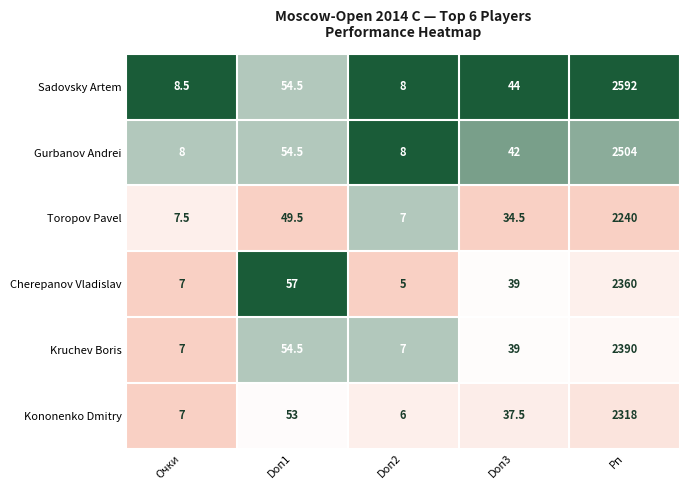

True or false: Gurbanov Andrei has a value of 75.2 at Doп3.

False